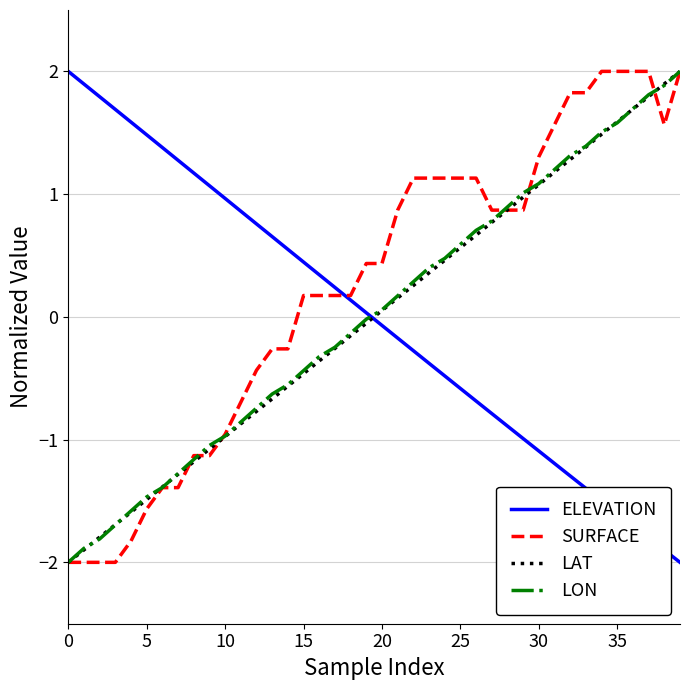

What is the minimum value shown in the chart?

-2.0